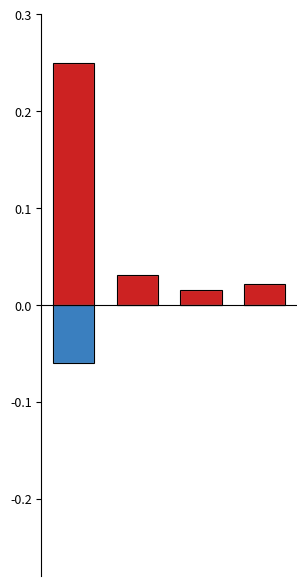

What is the lowest value of the 项目支出 series?

-0.1